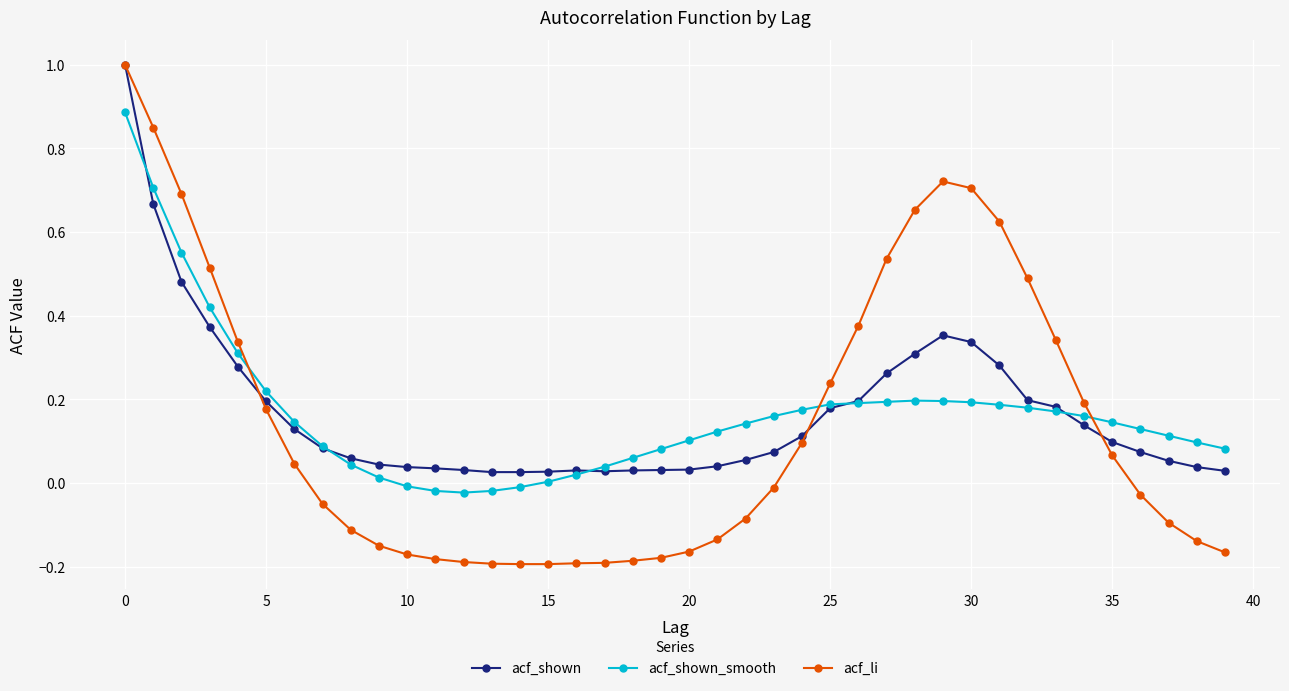

Which series has the widest spread of values?

acf_li